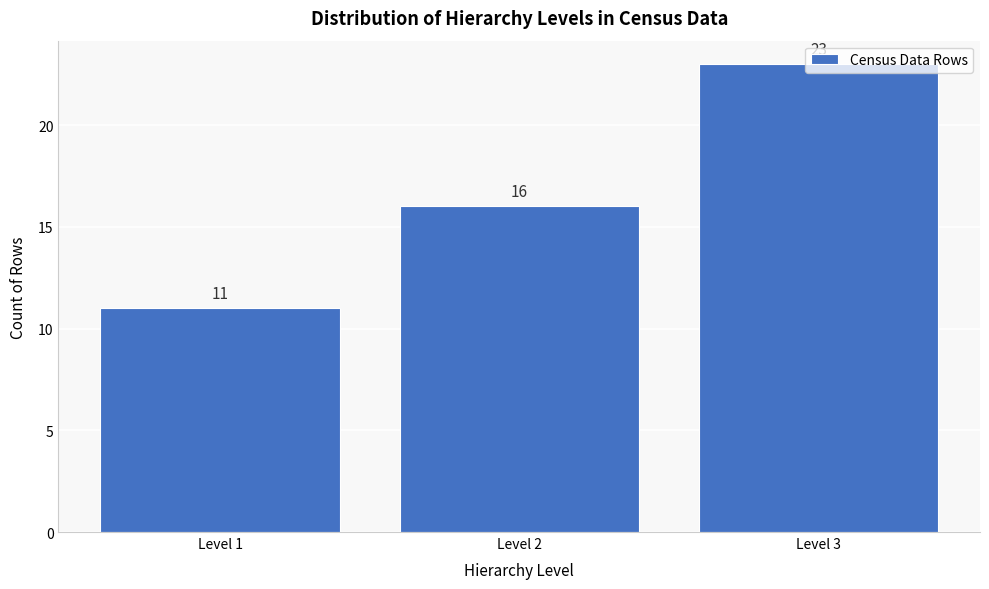

How tall is the bar that spans 0.5 to 1.5 on the x-axis?

11